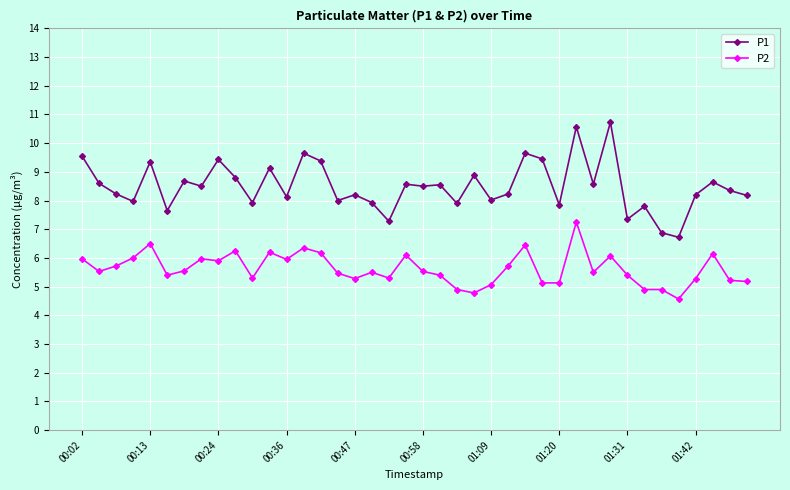

True or false: P2 has more than 1 points higher than both neighbors.

True